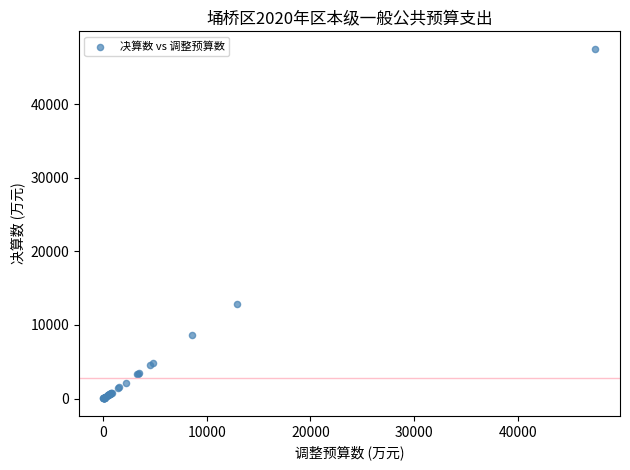

What Y value in the scatter plot is closest to 23760?

12888